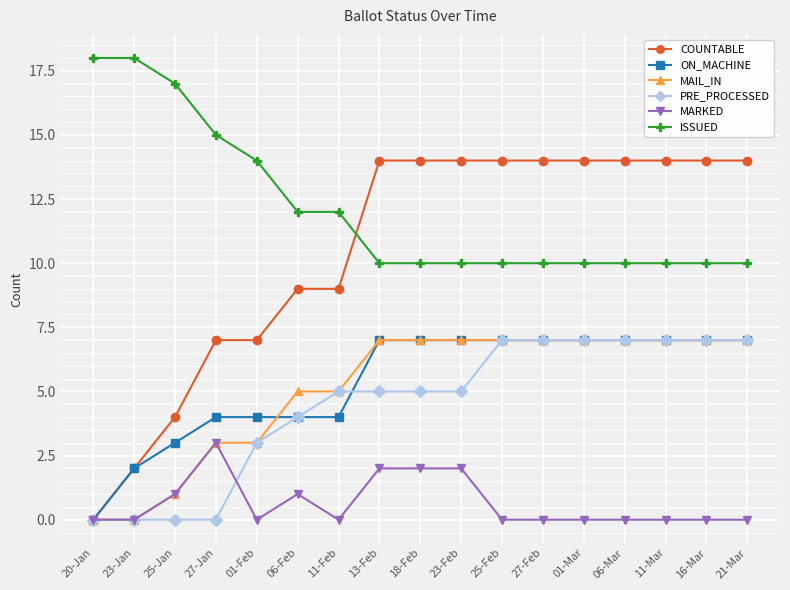

Which series has the widest spread of values?

COUNTABLE